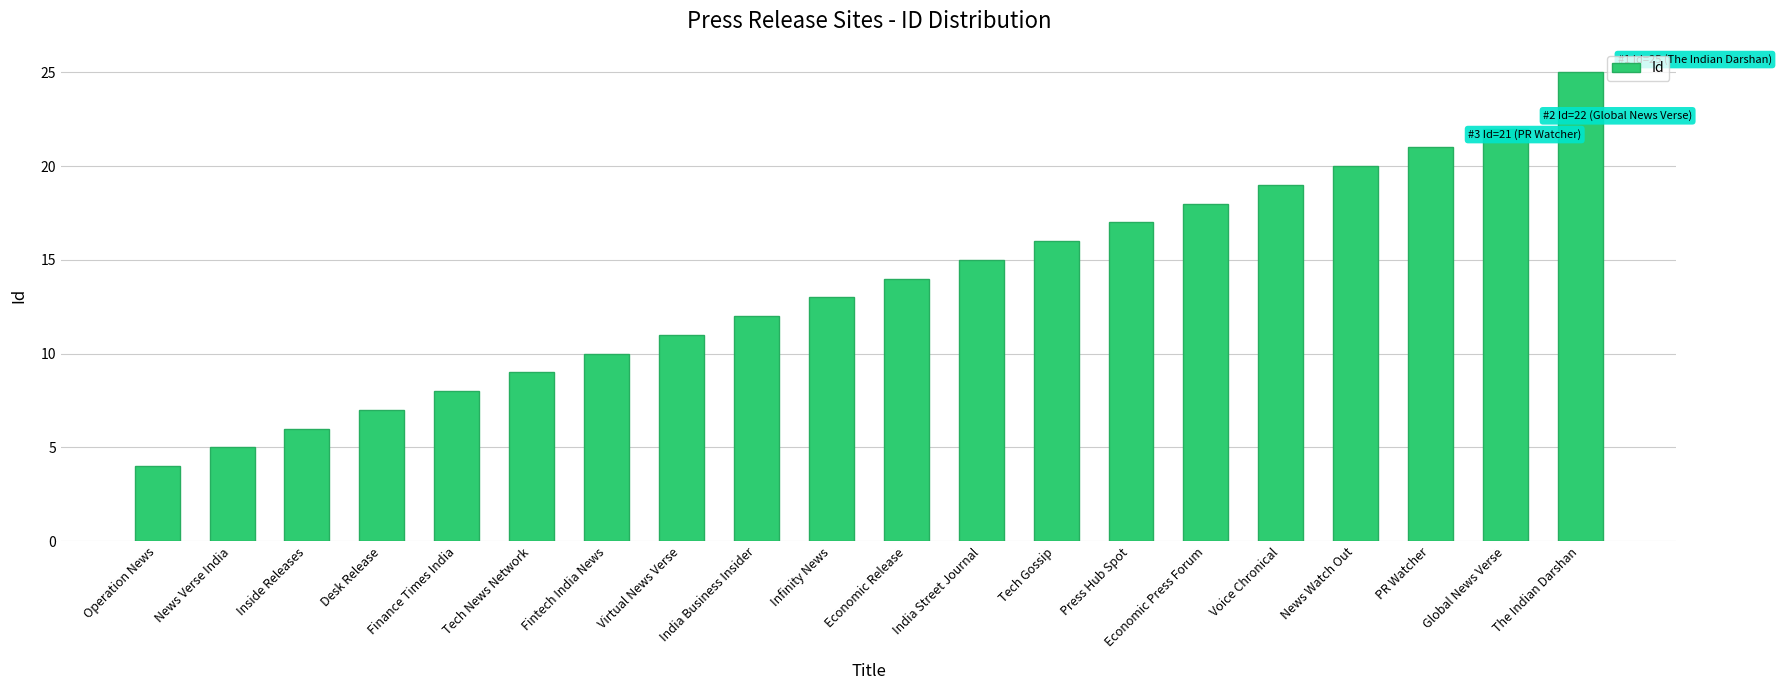

Rank the categories by value from highest to lowest.

The Indian Darshan, Global News Verse, PR Watcher, News Watch Out, Voice Chronical, Economic Press Forum, Press Hub Spot, Tech Gossip, India Street Journal, Economic Release, Infinity News, India Business Insider, Virtual News Verse, Fintech India News, Tech News Network, Finance Times India, Desk Release, Inside Releases, News Verse India, Operation News